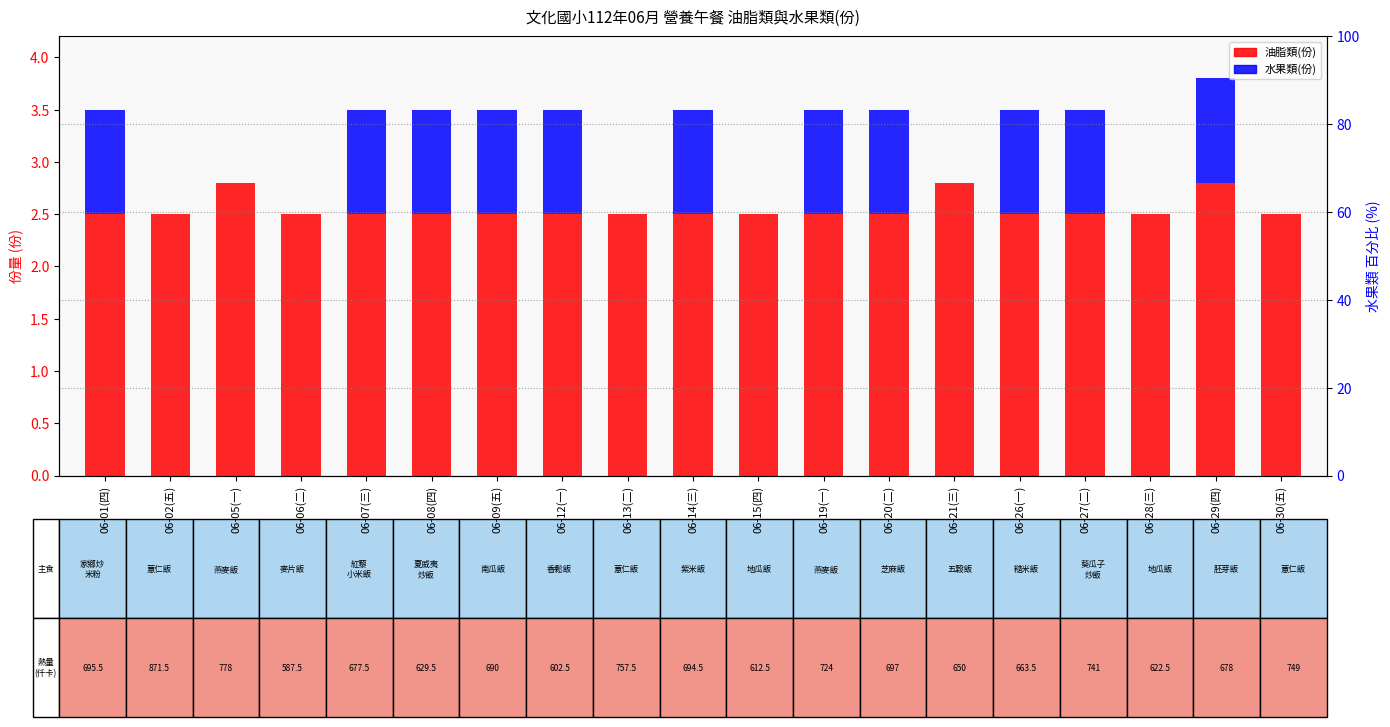

Which category has the lowest value across all series?

06-02(五)